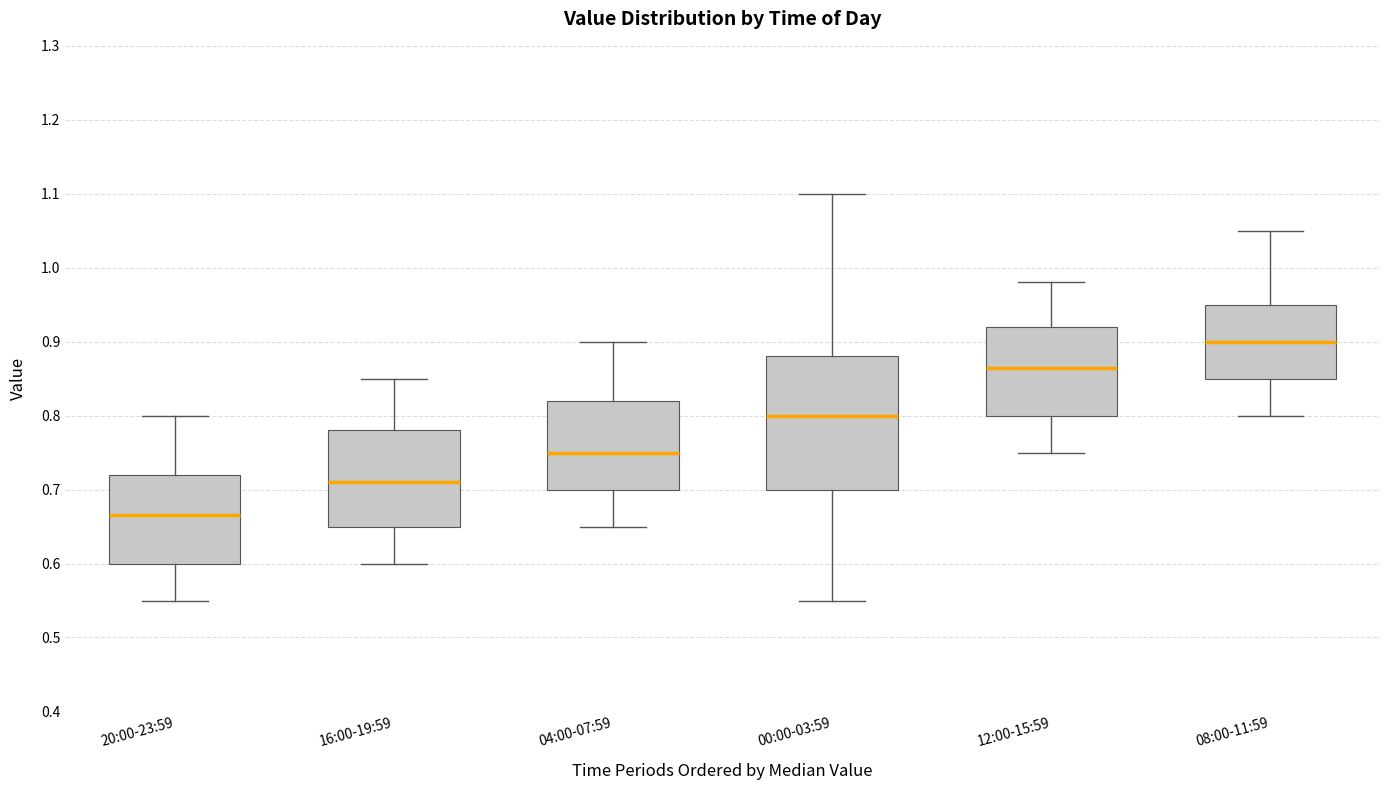

Which box has the lowest median line?

20:00-23:59